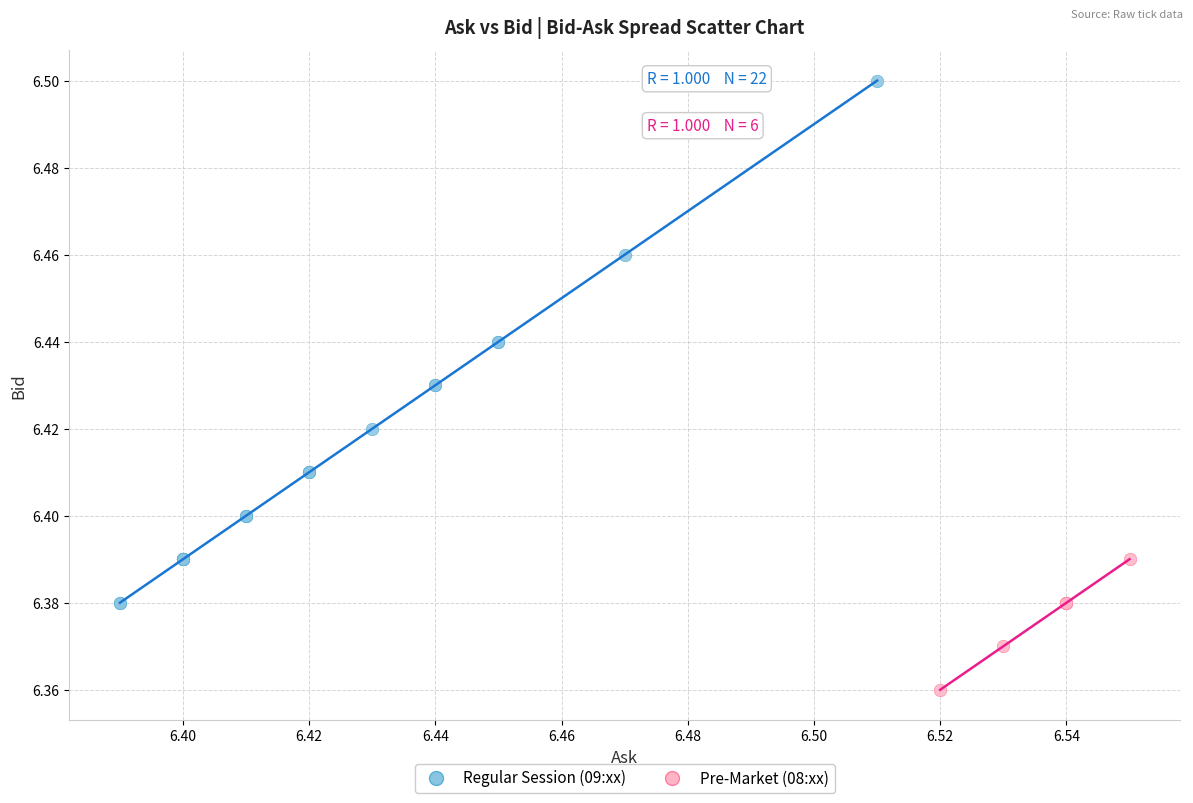

Which series contains the highest Y value?

Regular Session (09:xx)